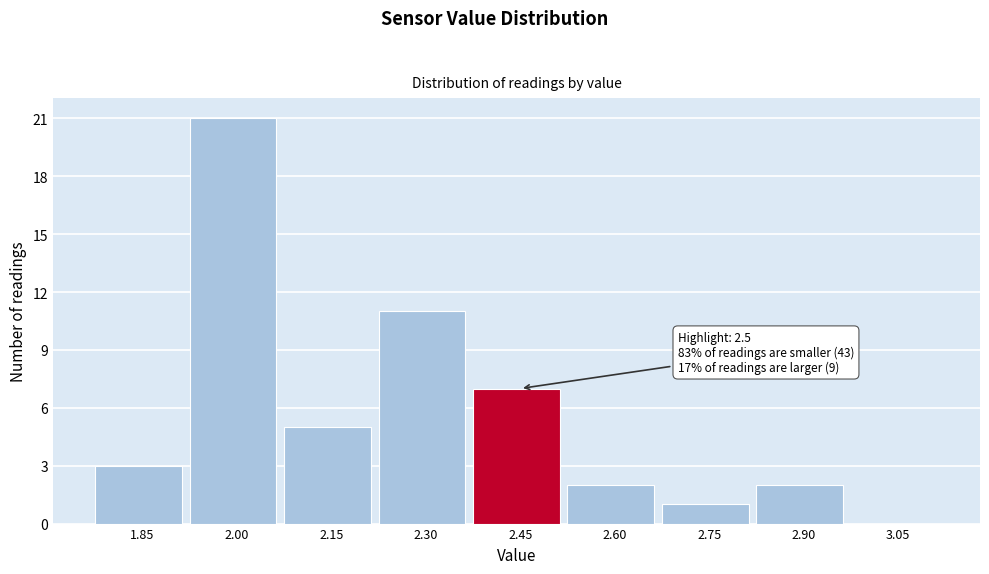

Reading left to right, what are all the values shown in this chart?

1.85=3	2.00=21	2.15=5	2.30=11	2.45=7	2.60=2	2.75=1	2.90=2	3.05=0